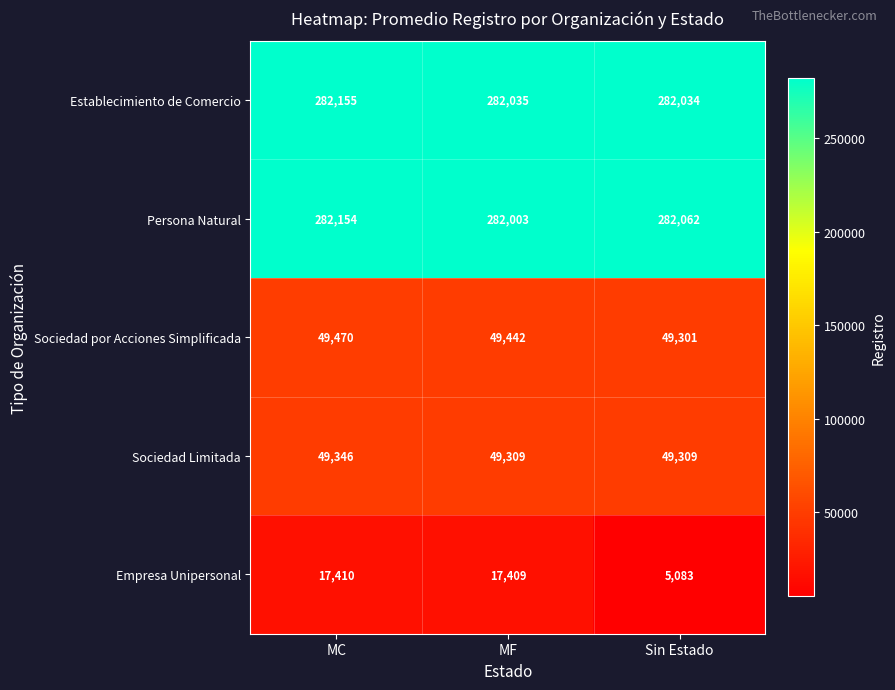

What is the total value across all series at MF?

680198